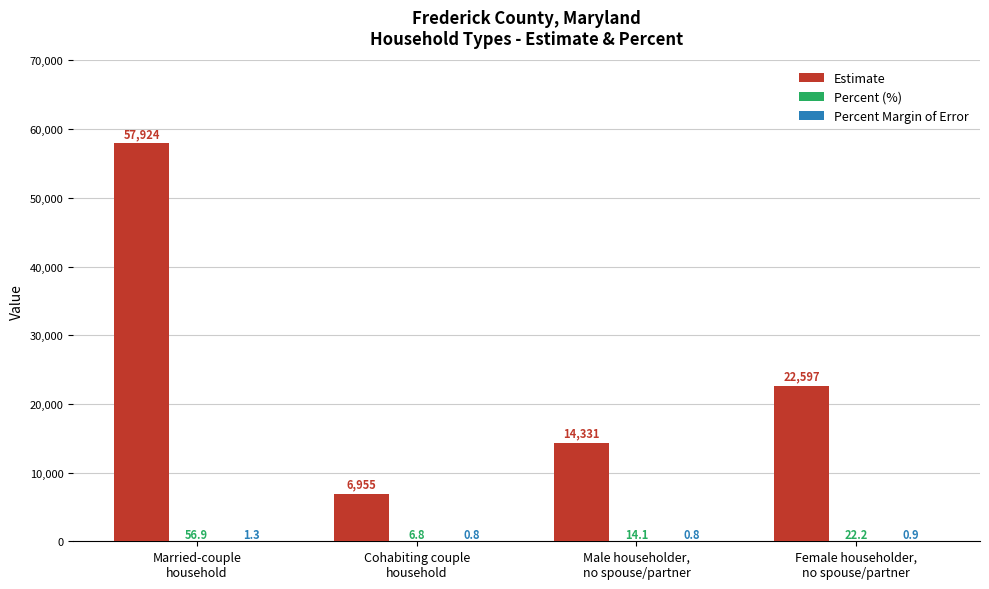

Are the bars horizontal?

No